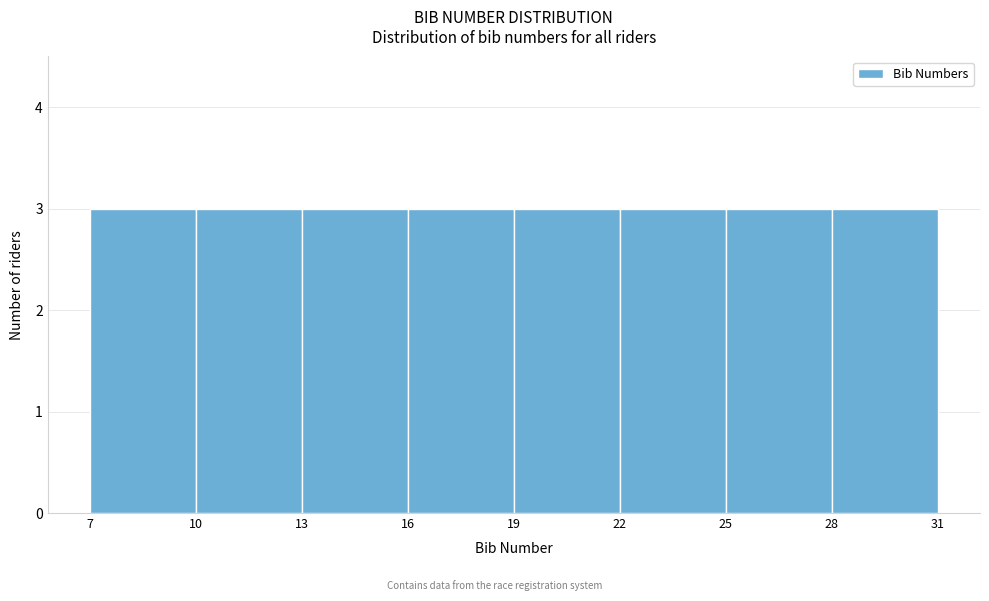

How tall is the bar that spans 19 to 22 on the x-axis? The values are not printed on the chart, so give them approximately, as read against the axis.

3